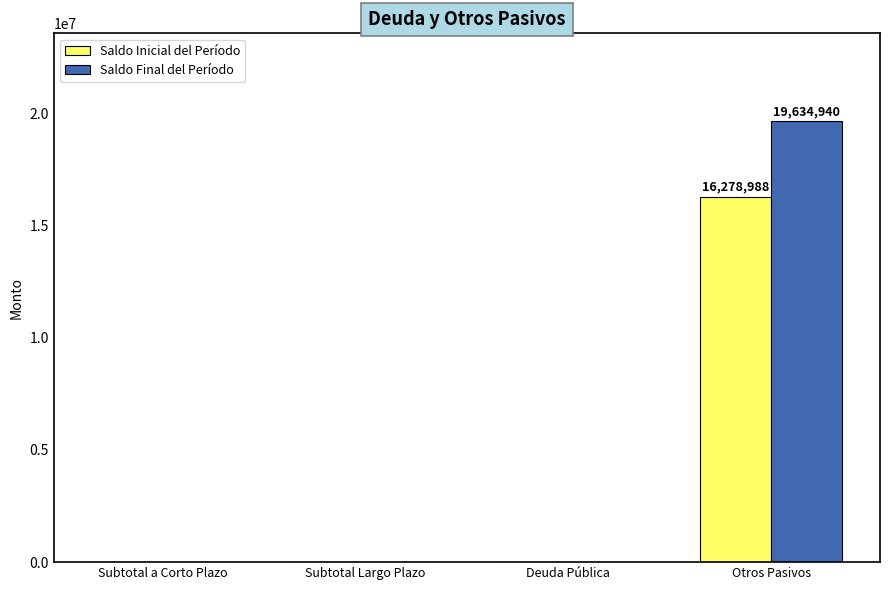

Reading right to left, list all the values displayed in this chart.

Saldo Inicial del Período: 16278988.1	0.0	0.0	0.0
Saldo Final del Período: 19634940.0	0.0	0.0	0.0